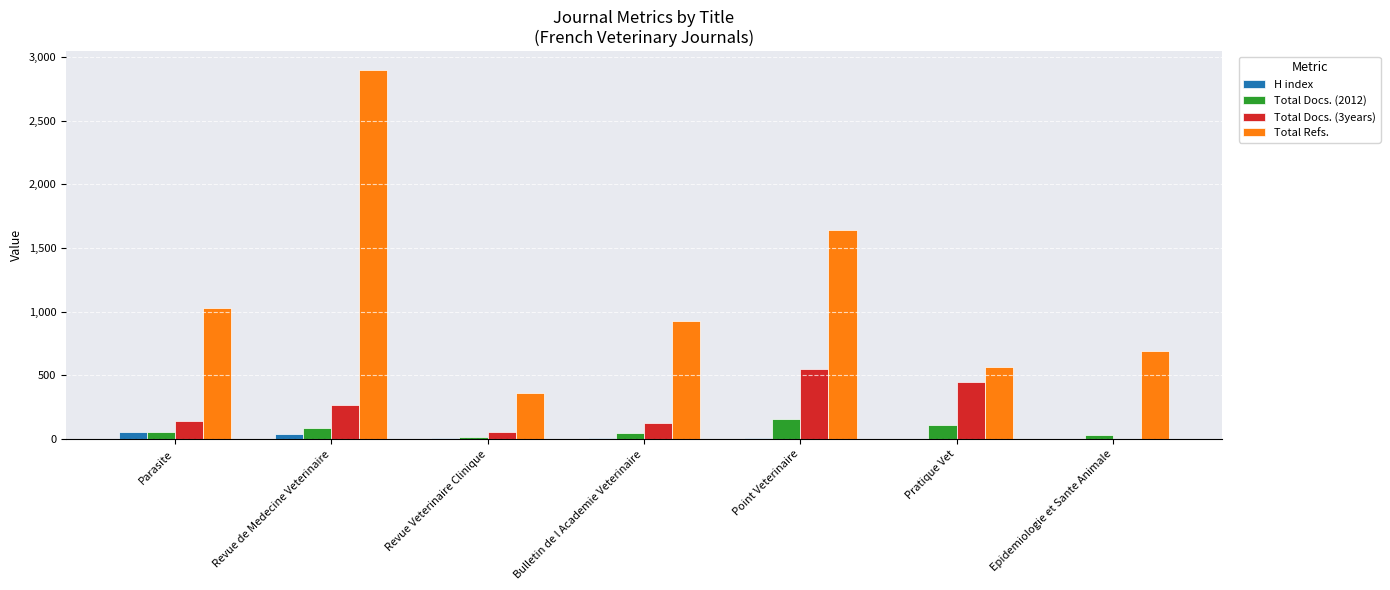

How many distinct data groups are displayed?

4